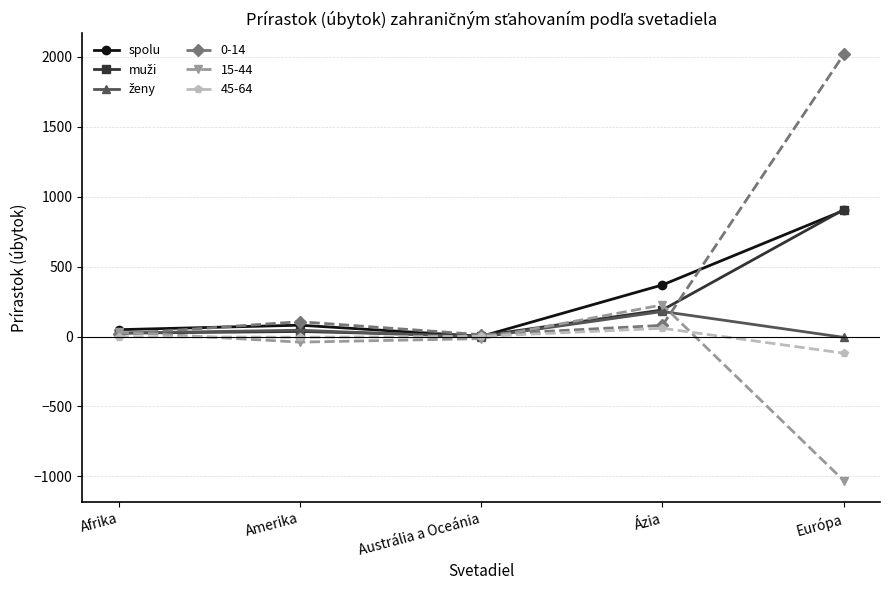

Which series has the largest range (max minus min)?

0-14